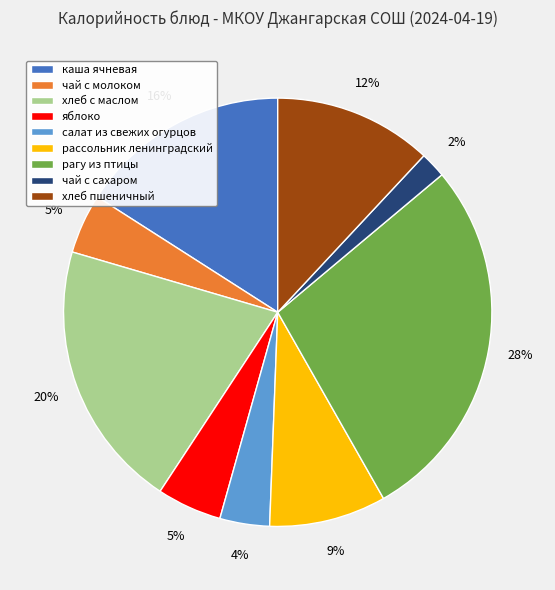

Do чай с сахаром and каша ячневая together represent more than half of the pie?

No